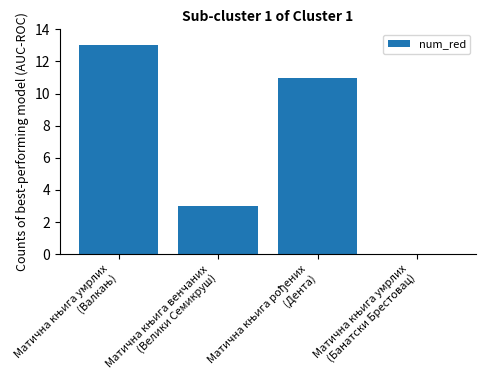

What is the maximum value shown in the chart?

13